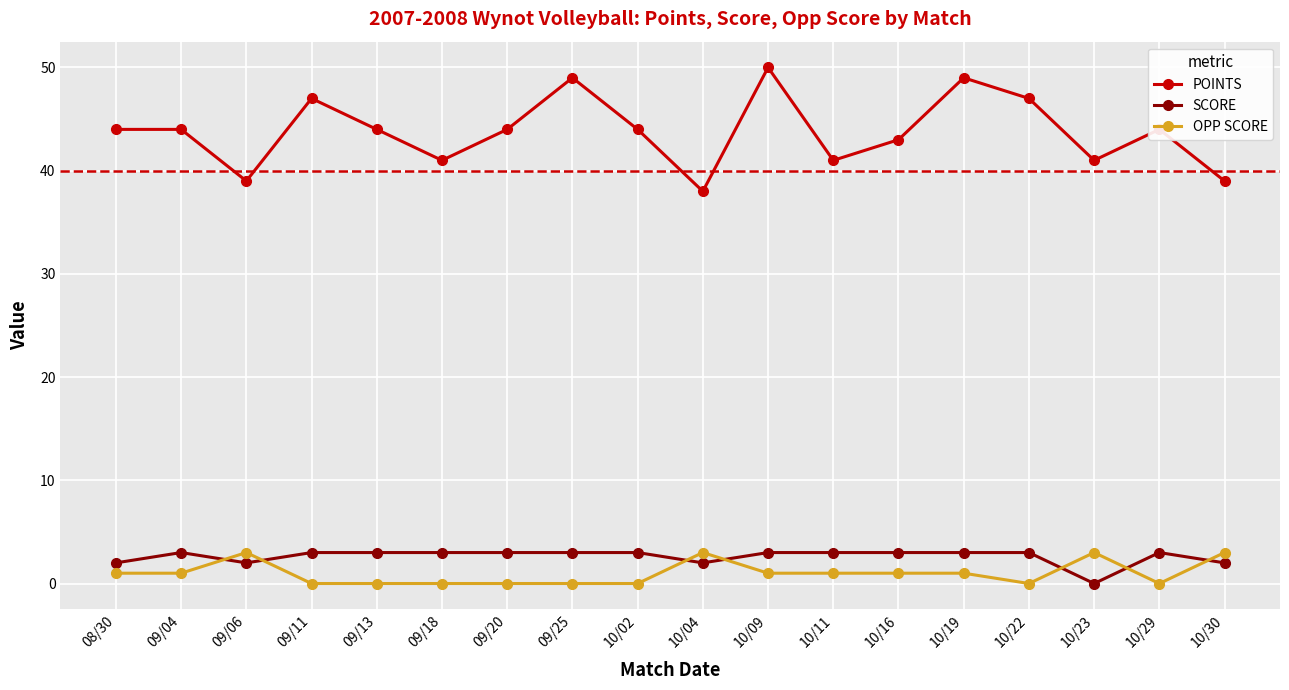

The value of SCORE at 10/22 is 3. True or false?

True